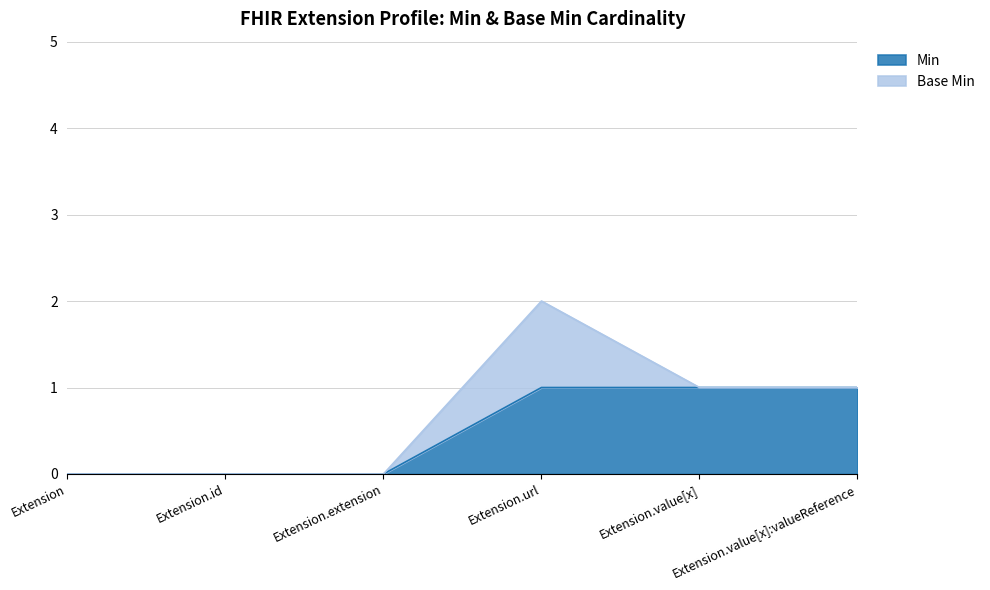

What is the sum of the values at Extension.url and Extension?

1